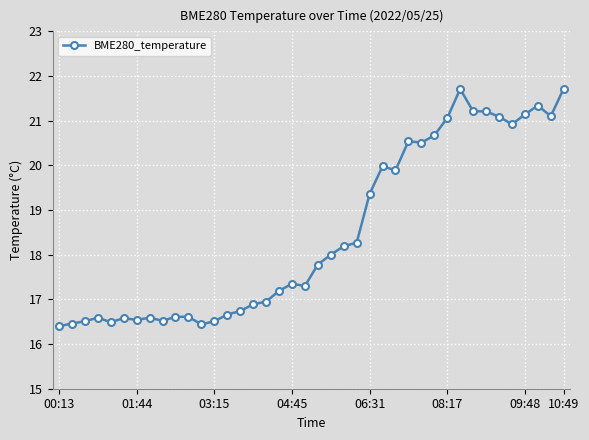

What is the value of the 6th point from the left?

16.6